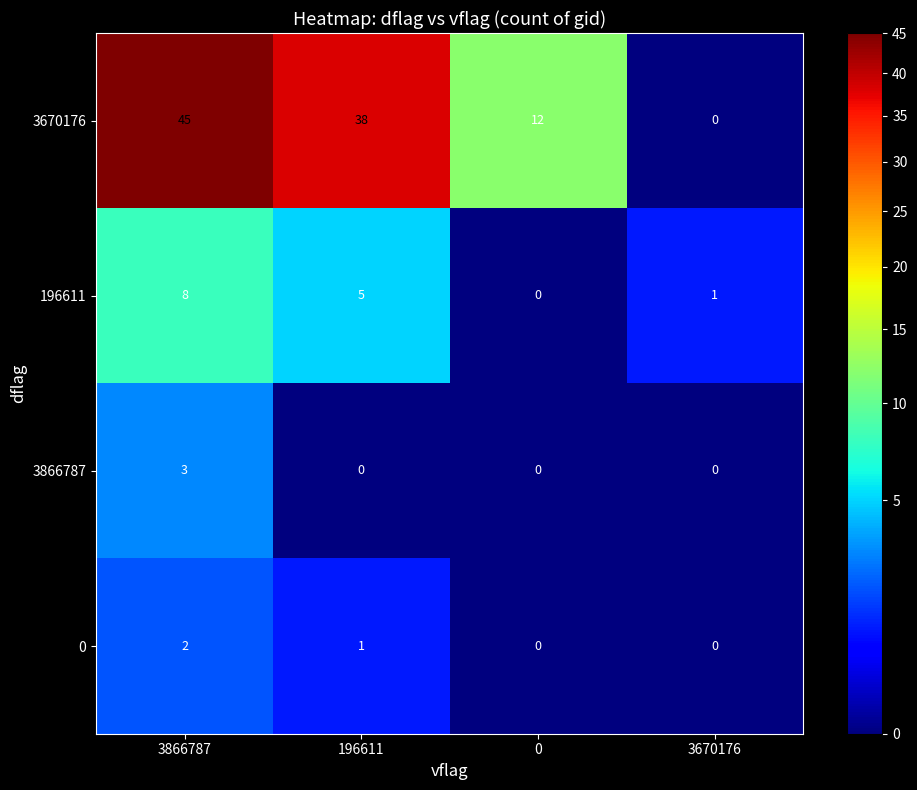

The value of 196611 at 196611 is 8. True or false?

False